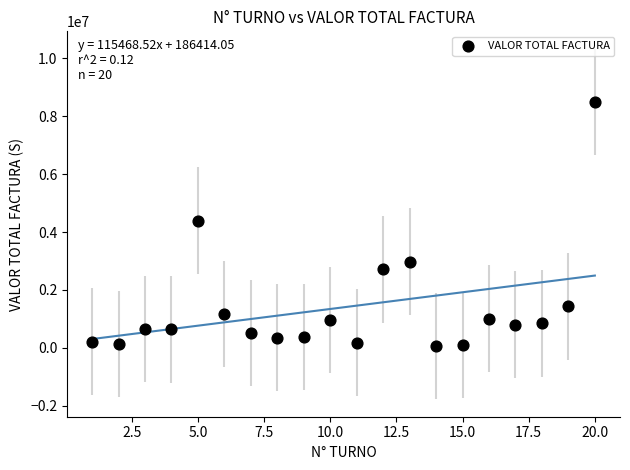

What is the range of X values (max minus min)?

19.0